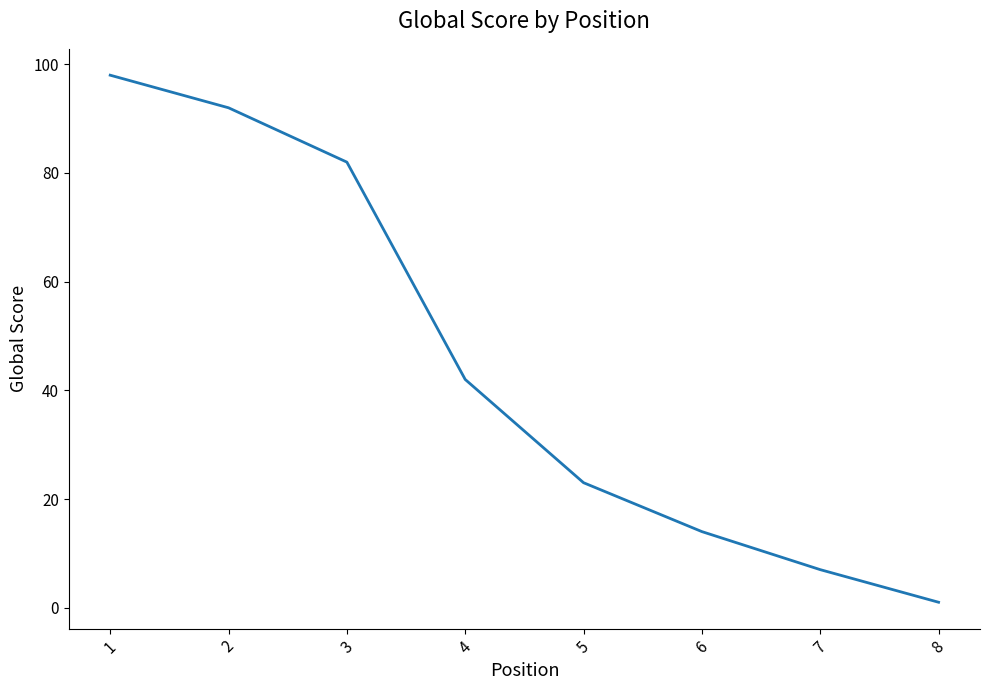

What is the greatest value displayed?

98